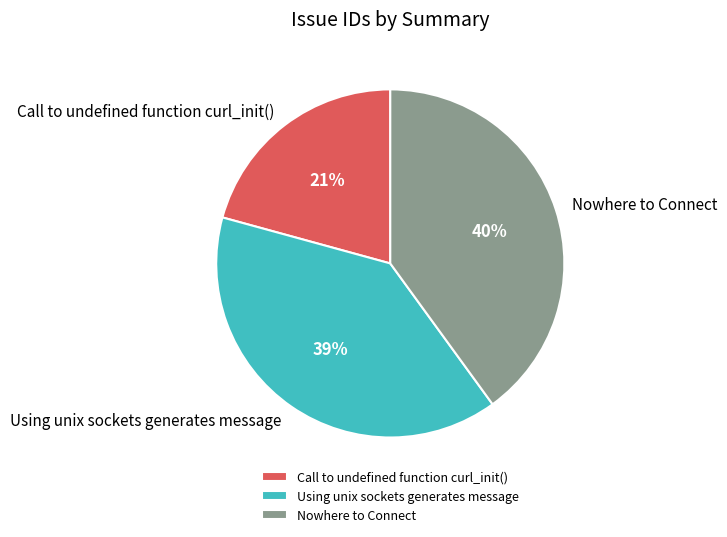

Is it true that Call to undefined function curl_init() is 21% of the pie?

True